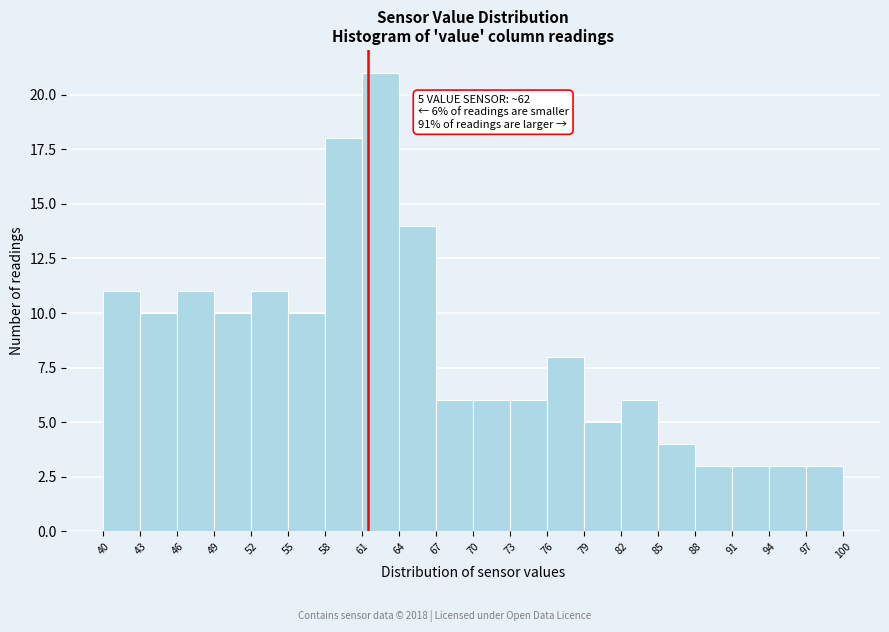

Which range on the x-axis has the tallest bar?

61 to 64